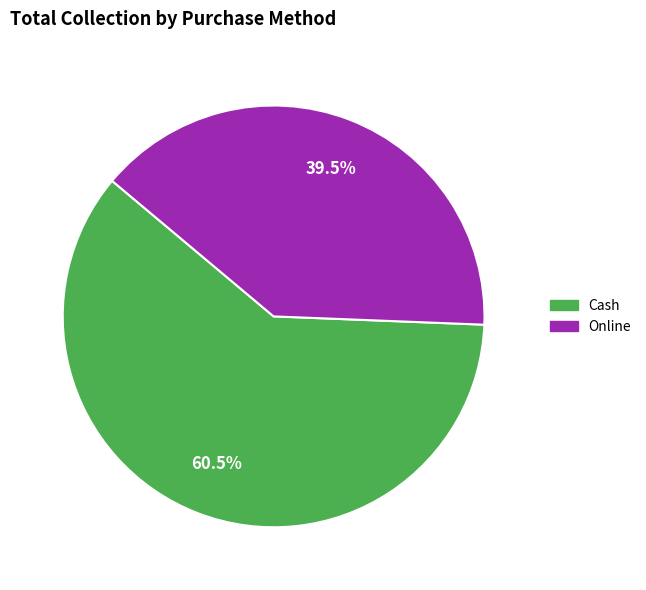

Is it true that Cash is 50% of the pie?

False